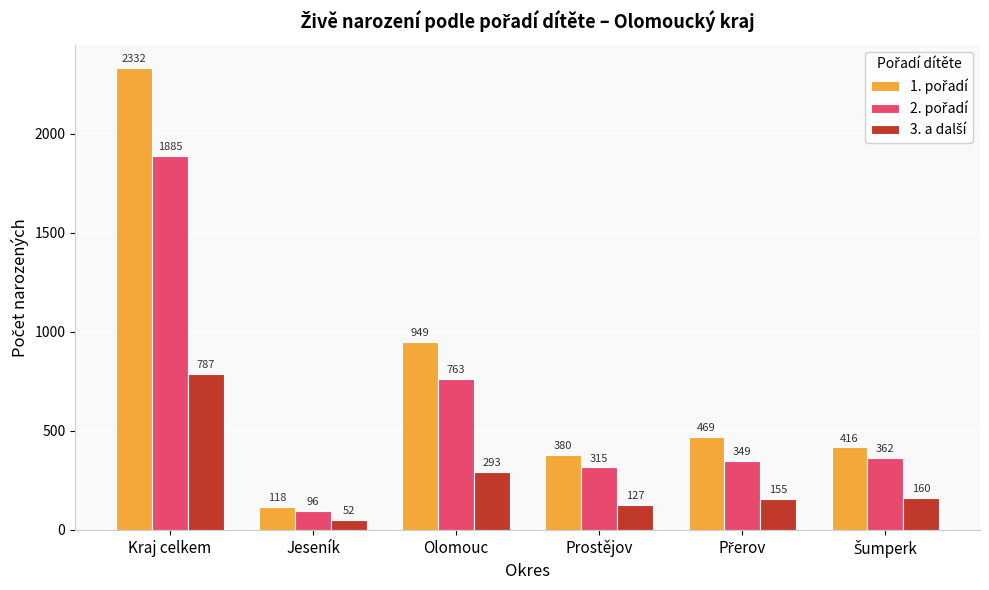

What is the difference between the highest and lowest values at Olomouc?

656